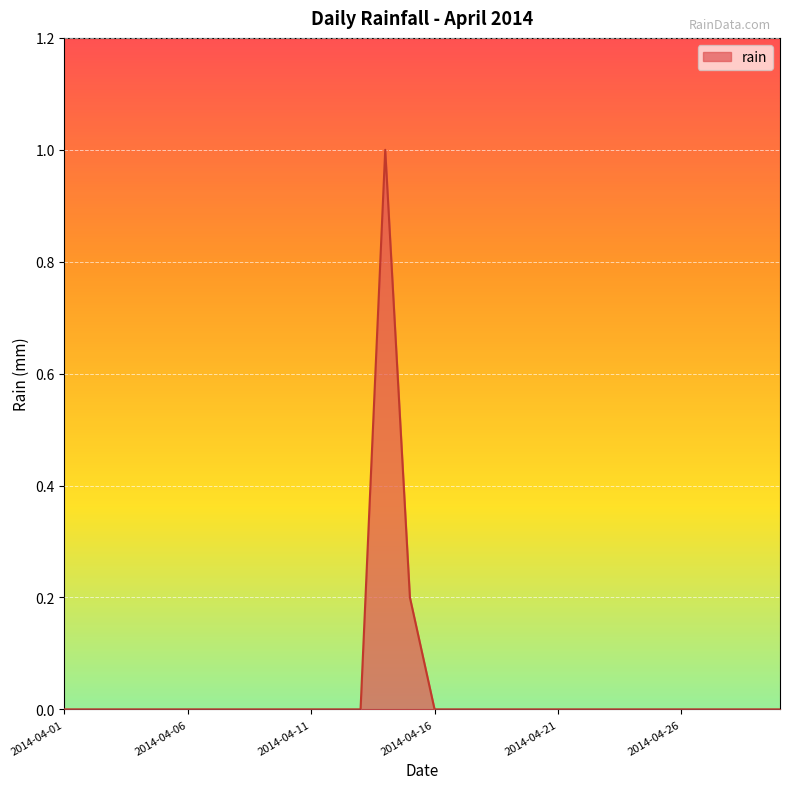

How many lines are shown in the chart?

1